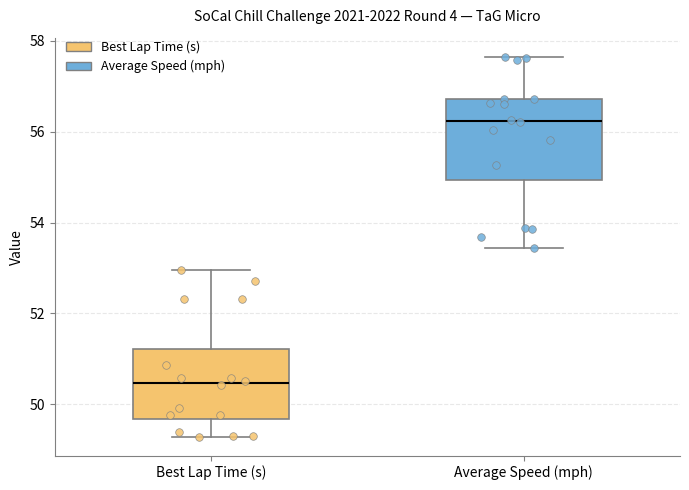

Comparing the boxes themselves (not the whiskers), which one is the tallest?

Average Speed (mph)